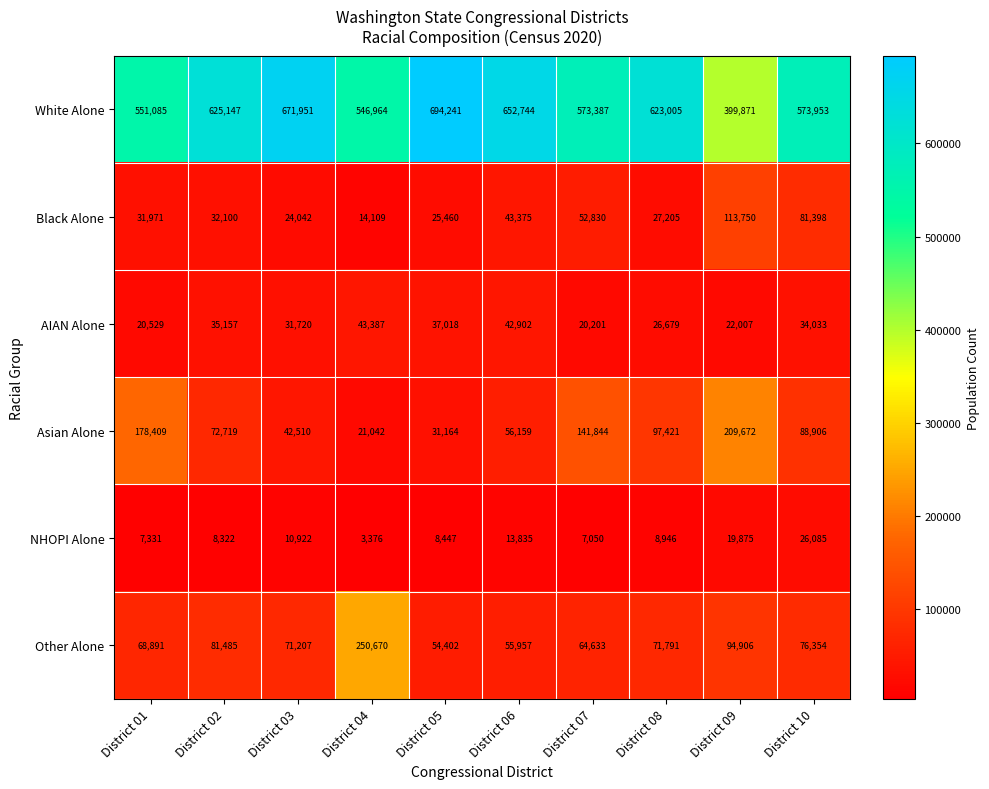

What is the sum of the AIAN Alone values at District 07 and District 10?

54234